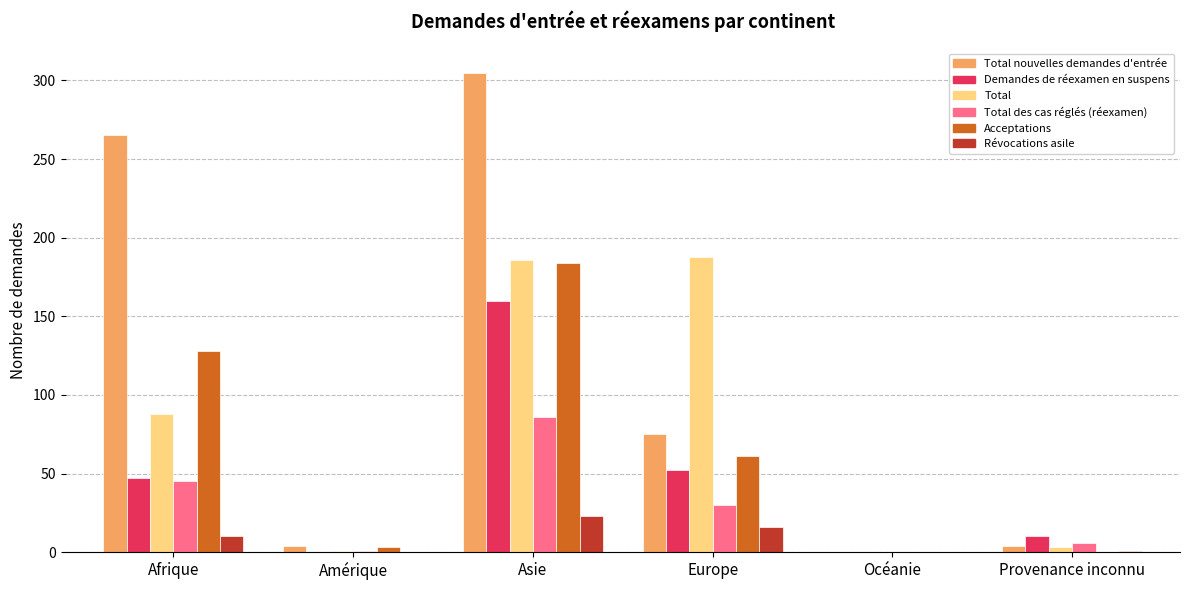

Where is Total nouvelles demandes d'entrée nearest to the value 152?

Europe